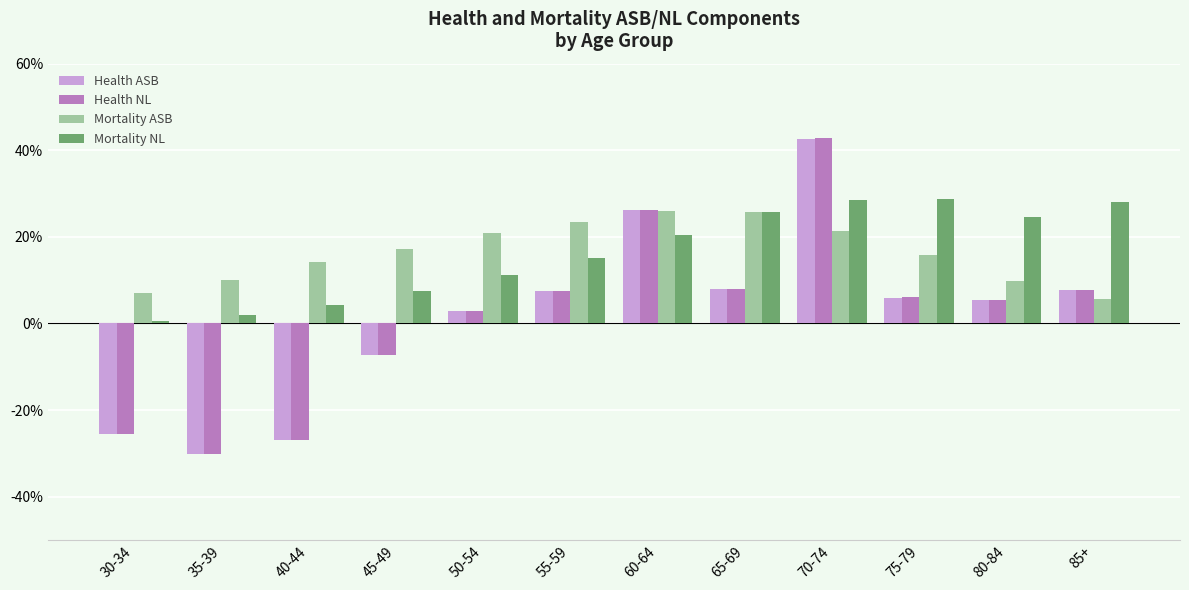

At which label does Mortality ASB reach its peak?

60-64